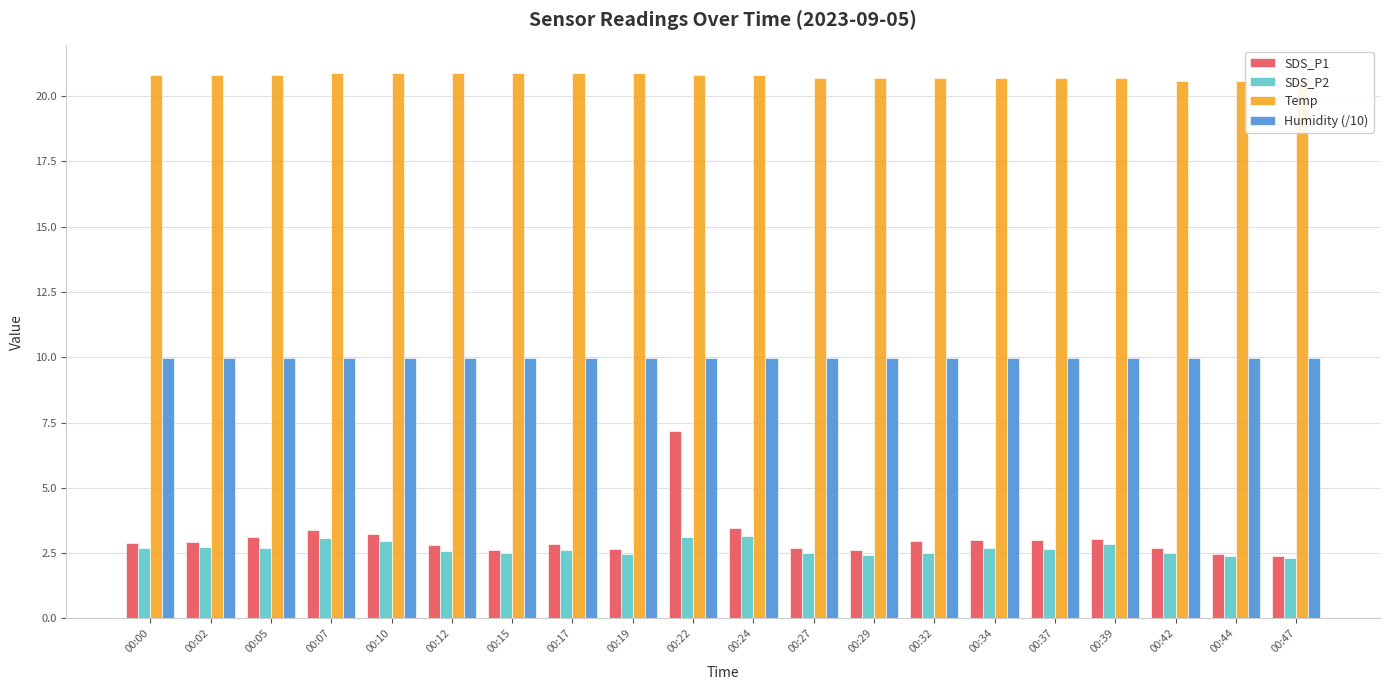

The value of SDS_P2 at 00:07 is 4.7. True or false?

False